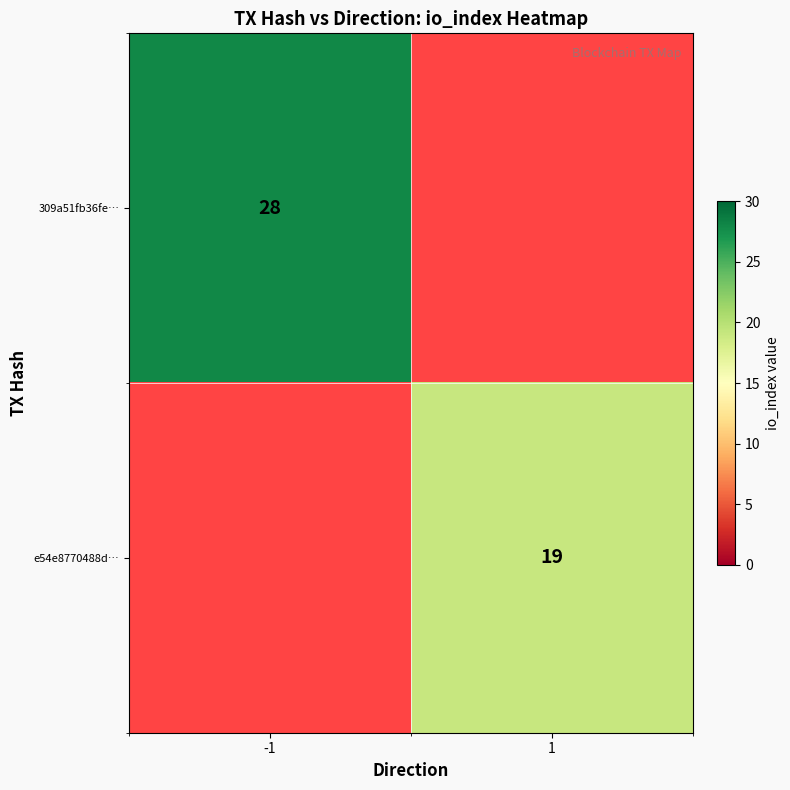

True or false: e54e8770488d… has a value of 19 at 1.

True